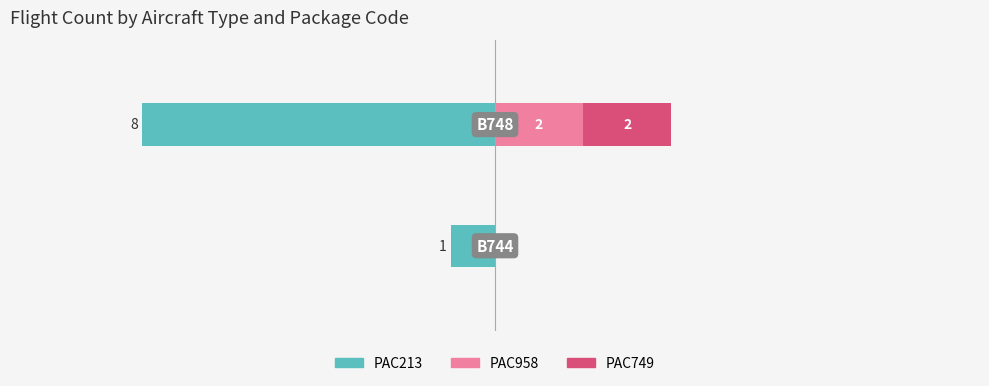

What is the value of the PAC213 bar at the 2nd from the left?

-8